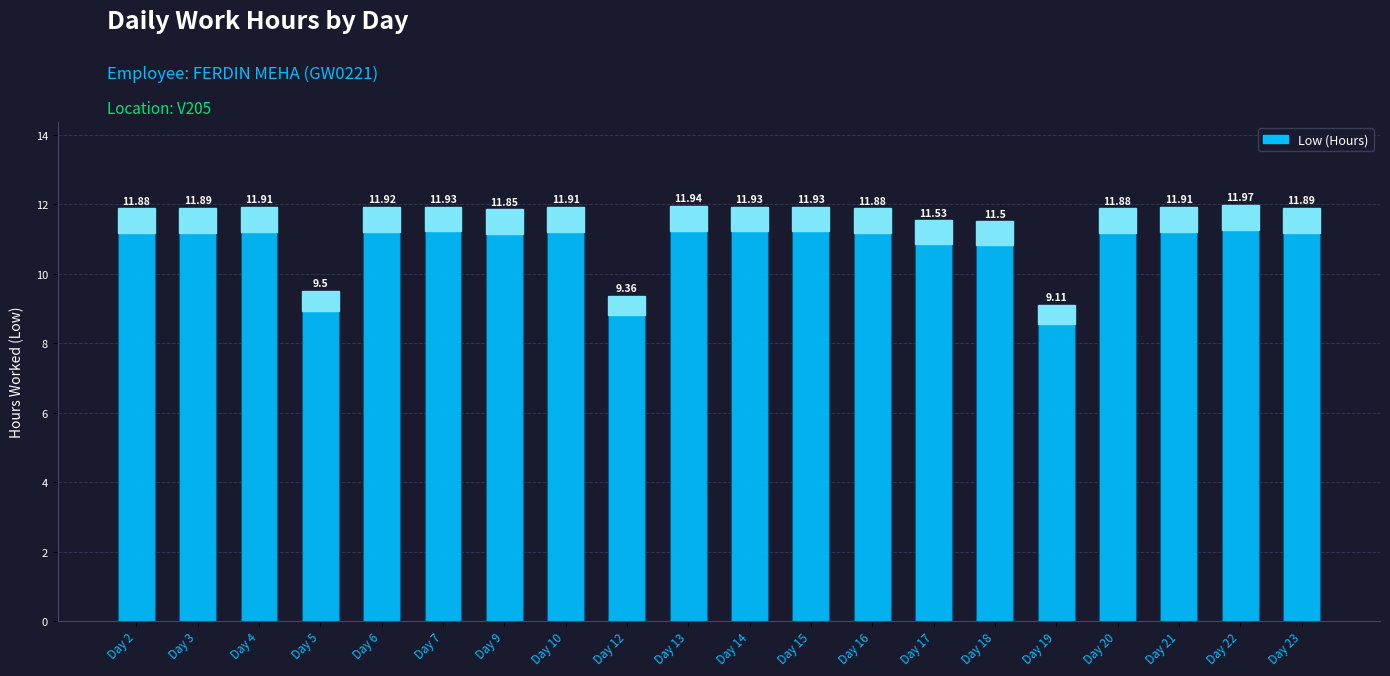

What is the value of the 11th bar from the left?

11.9